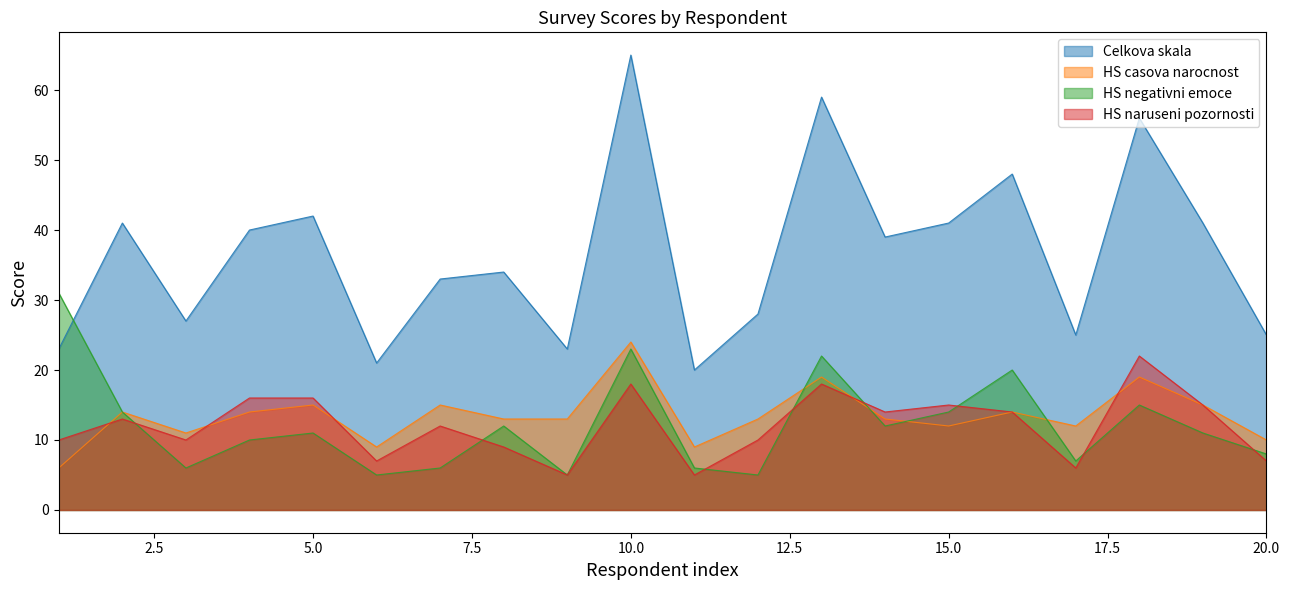

How many data points does each series have?

20